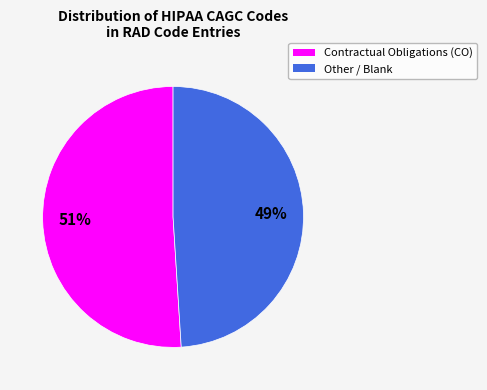

What is the smallest slice in the pie chart?

Other / Blank